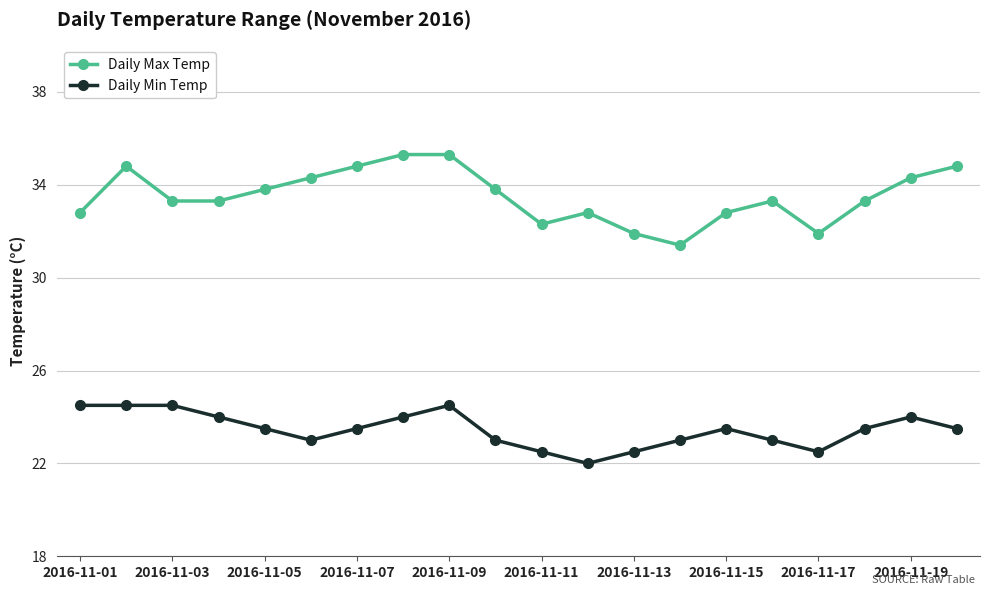

Which series has the largest total across all categories?

Daily Max Temp